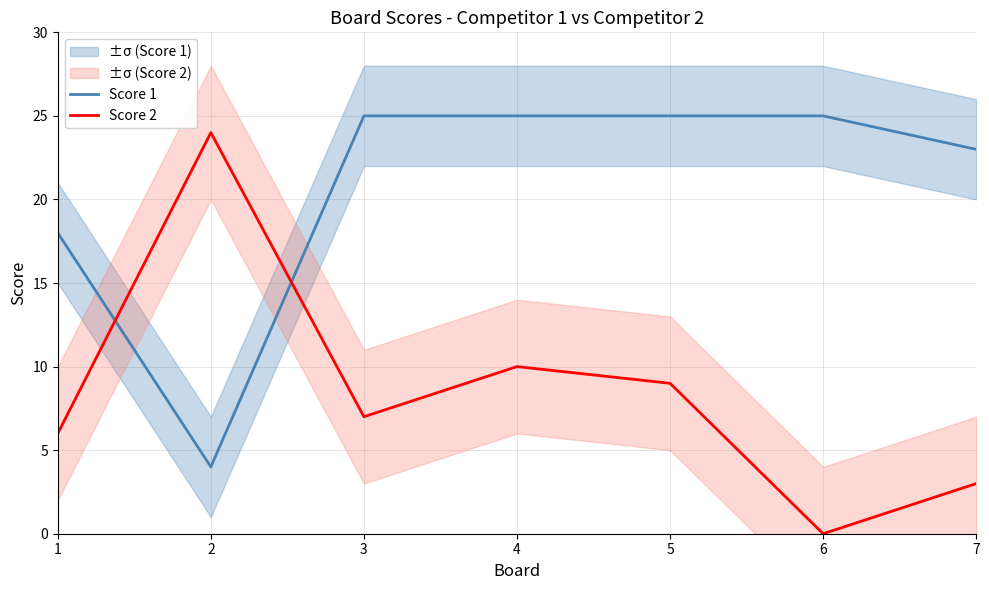

Reading left to right, list all the values displayed in this chart.

Score 1: 1=18	2=4	3=25	4=25	5=25	6=25	7=23
Score 2: 1=6	2=24	3=7	4=10	5=9	6=0	7=3